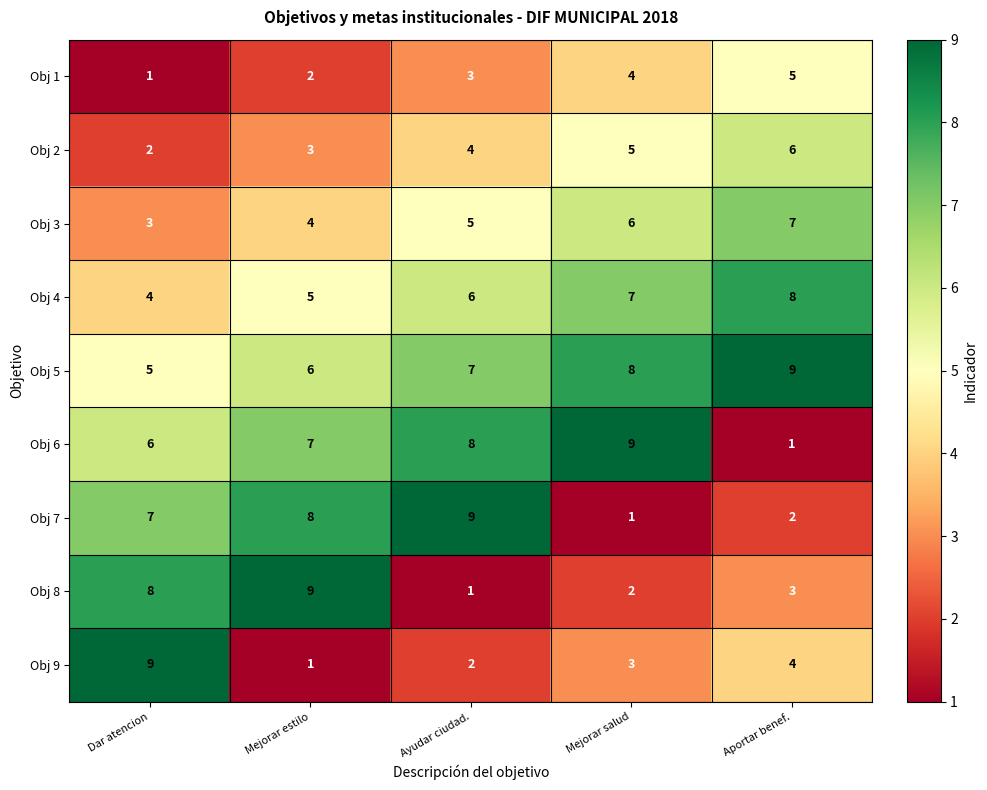

Is it true that Obj 3 equals 2 at Dar atencion?

False